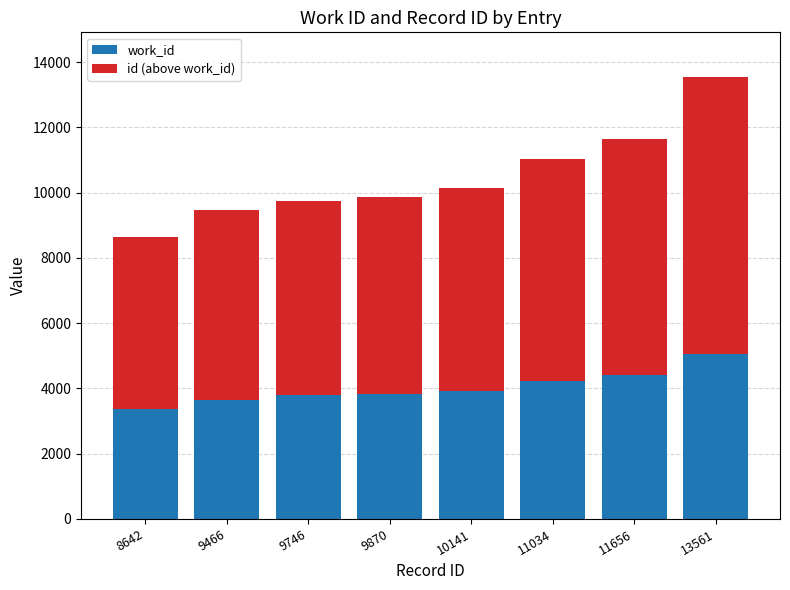

At which category is the sum across all series the highest?

13561